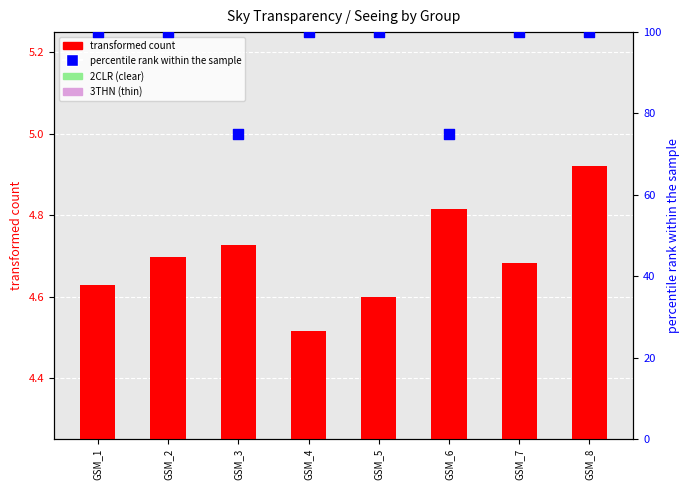

At which category is the sum across all series the highest?

GSM_8